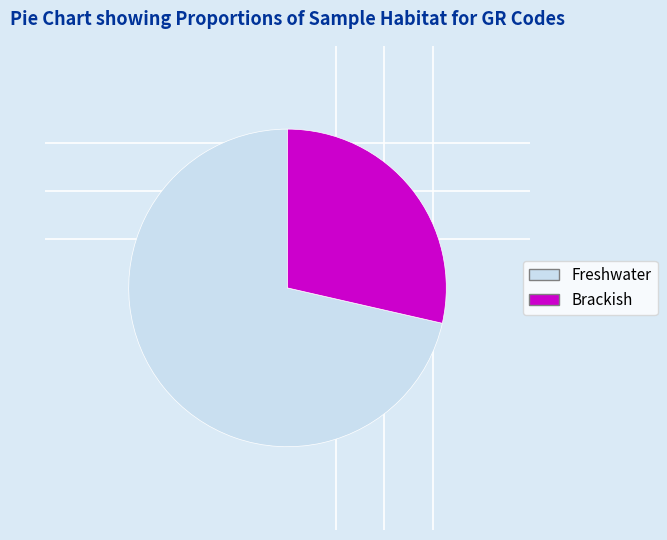

Which category has the smallest portion of the pie?

Brackish